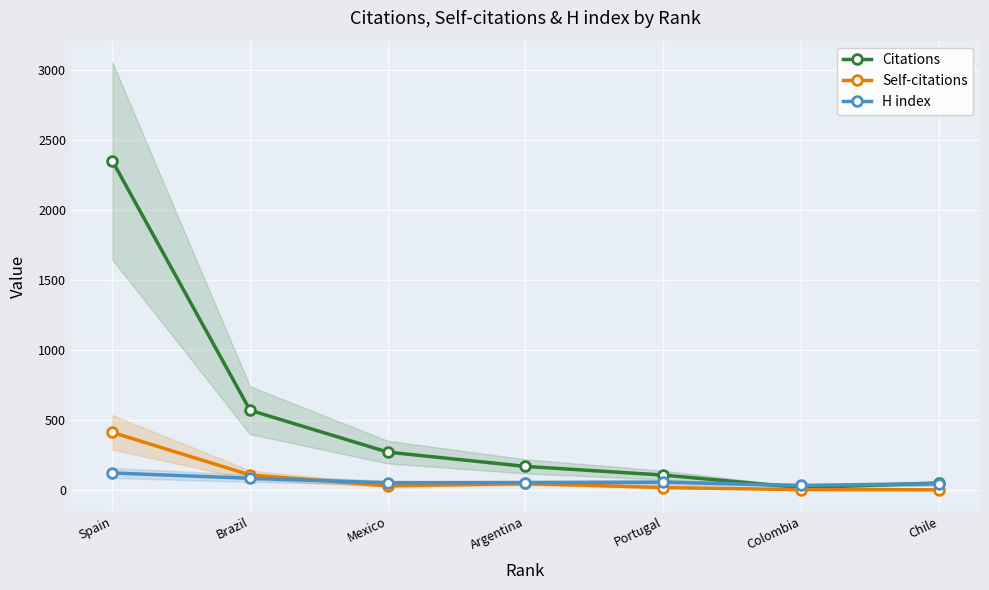

True or false: H index and Citations intersect in this chart.

True